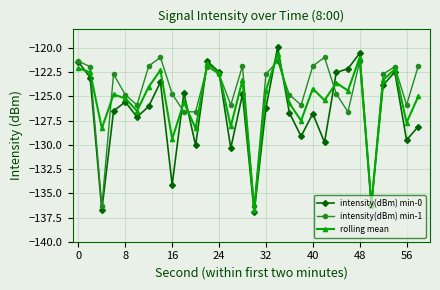

After their last crossing, which series has the higher values: intensity(dBm) min-0 or rolling mean?

rolling mean